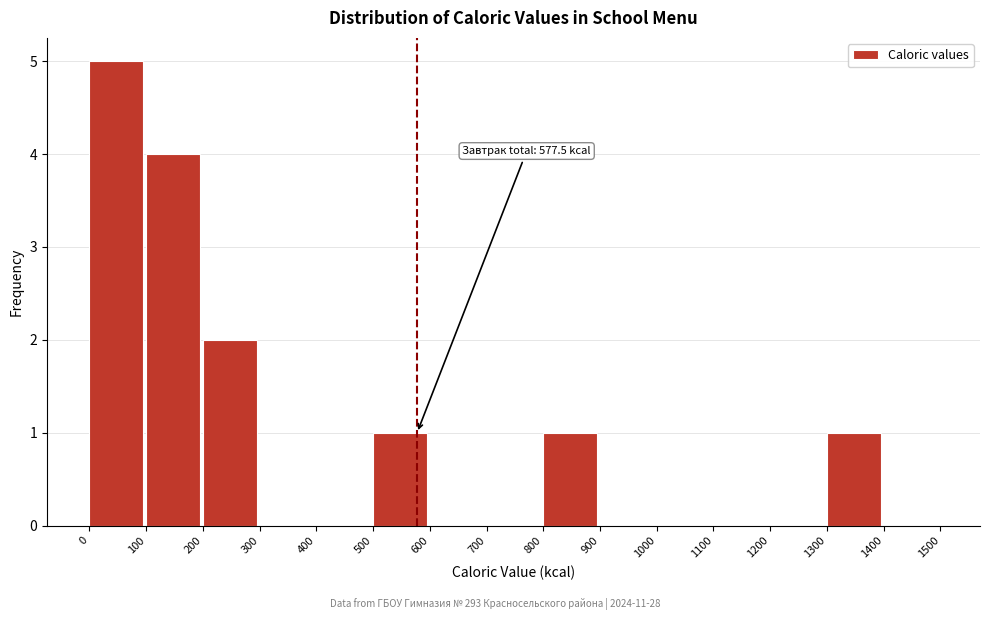

Which range on the x-axis has the tallest bar?

0 to 100